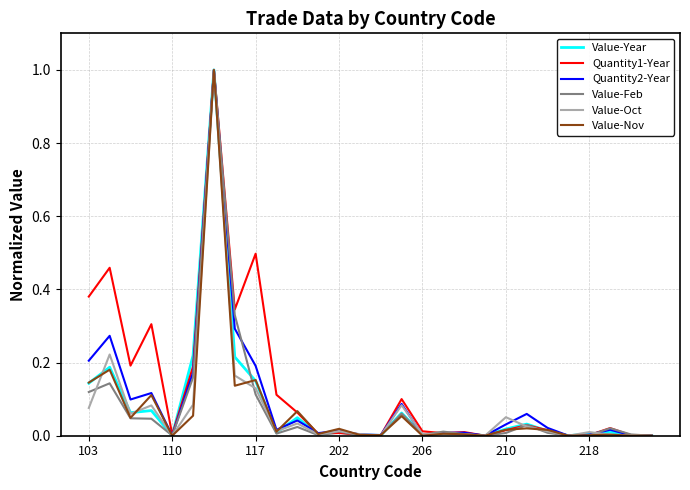

True or false: Value-Feb and Value-Nov intersect in this chart.

True